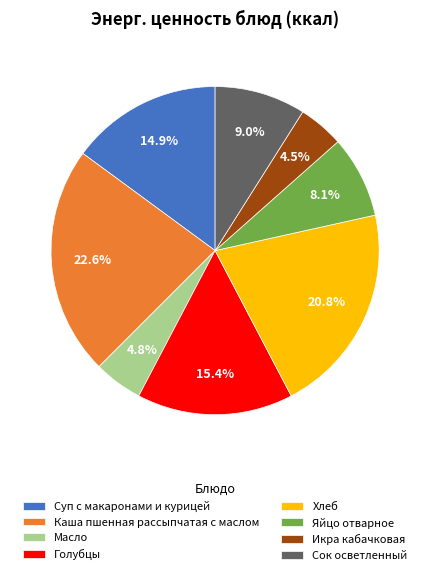

To the nearest percent, what is the combined percentage of Голубцы and Хлеб?

36%